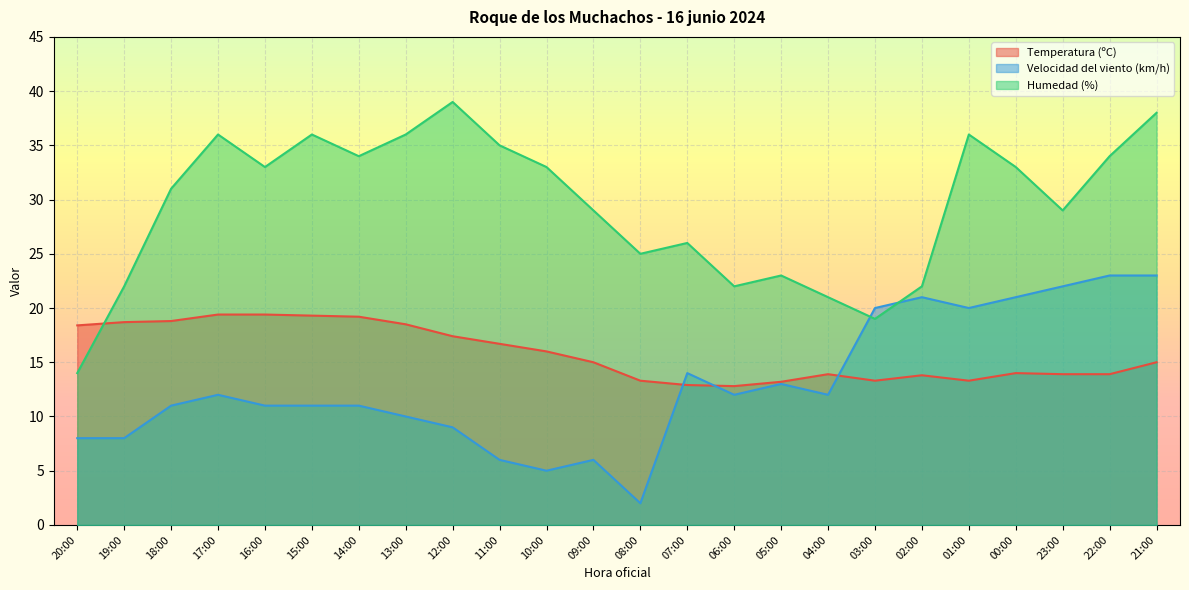

What position from the left is 17:00?

4